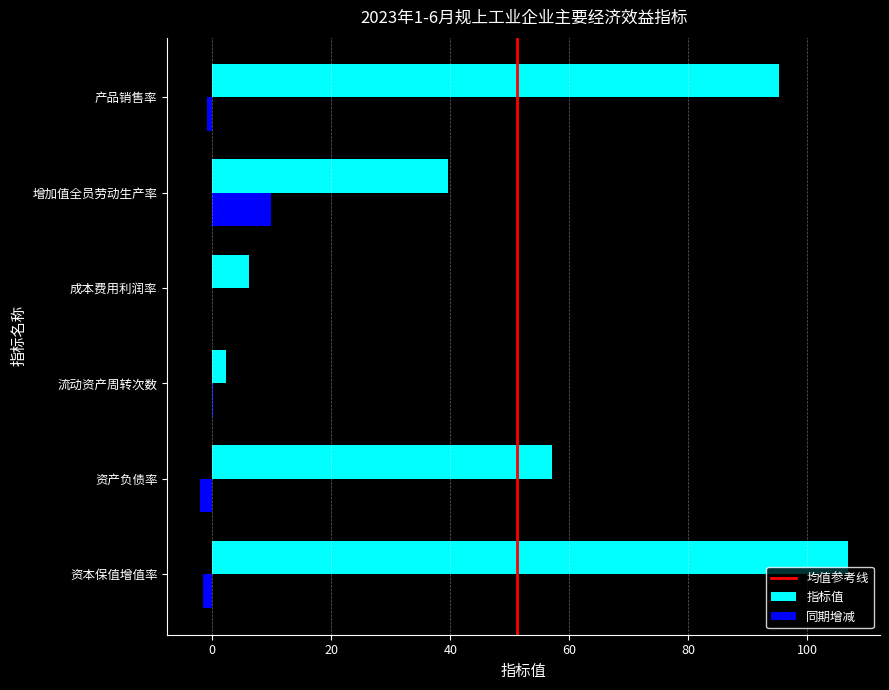

At which label does 指标值 reach its peak?

资本保值增值率